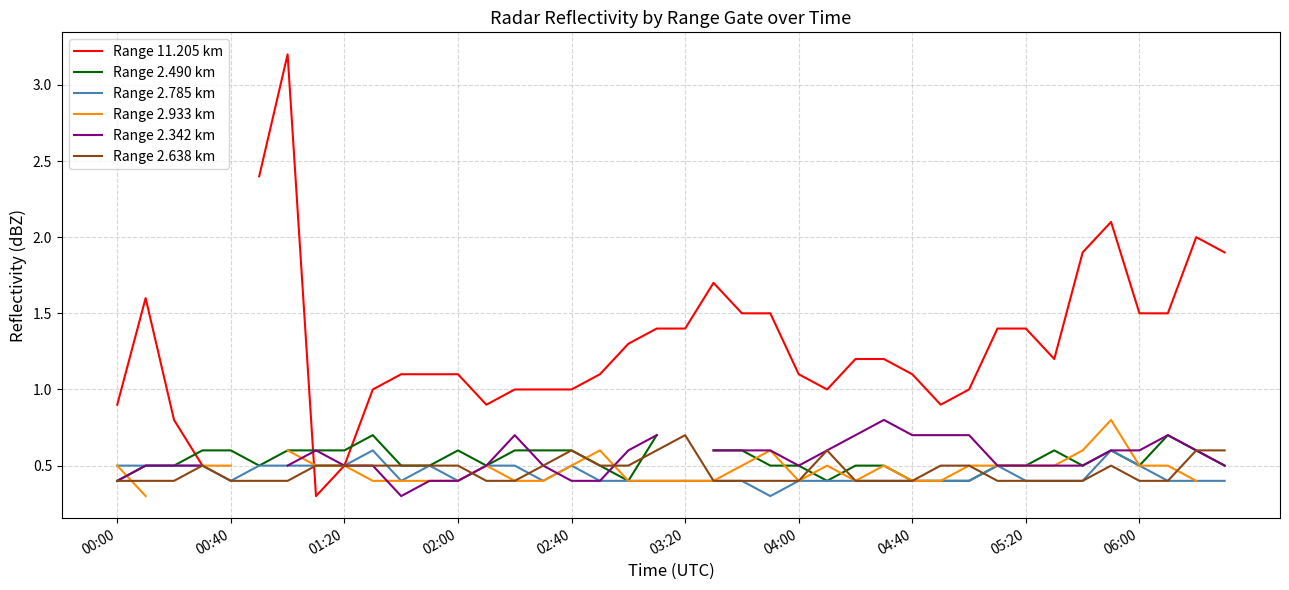

What is the value of the Range 2.785 km point at the 18th from the left?

0.4